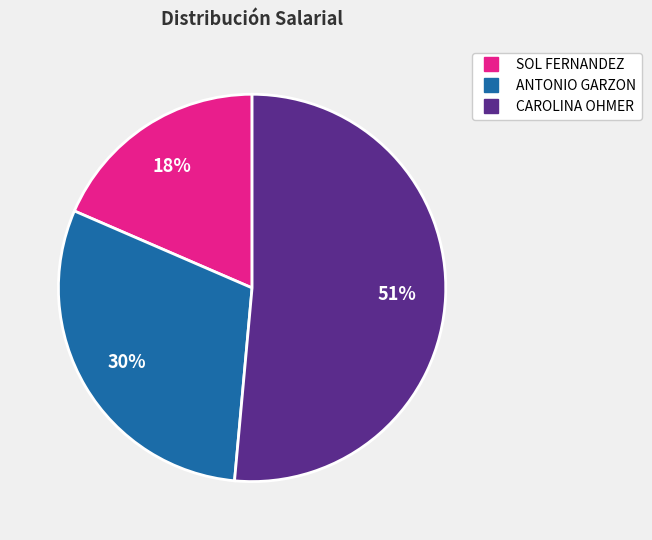

Do SOL FERNANDEZ and ANTONIO GARZON together represent more than half of the pie?

No